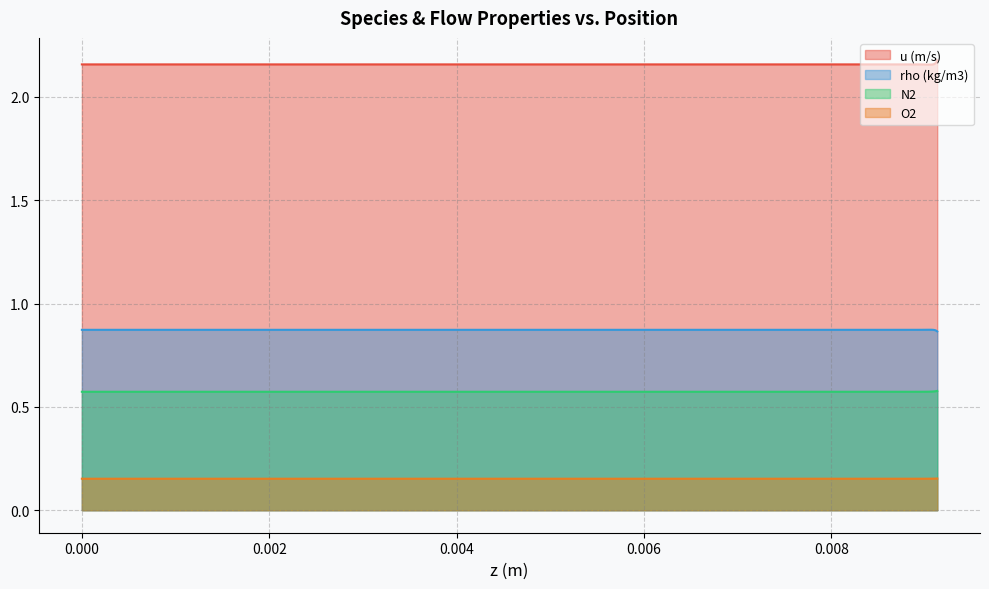

Is it true that u (m/s) equals 2.2 at 0.009036458333333334?

True